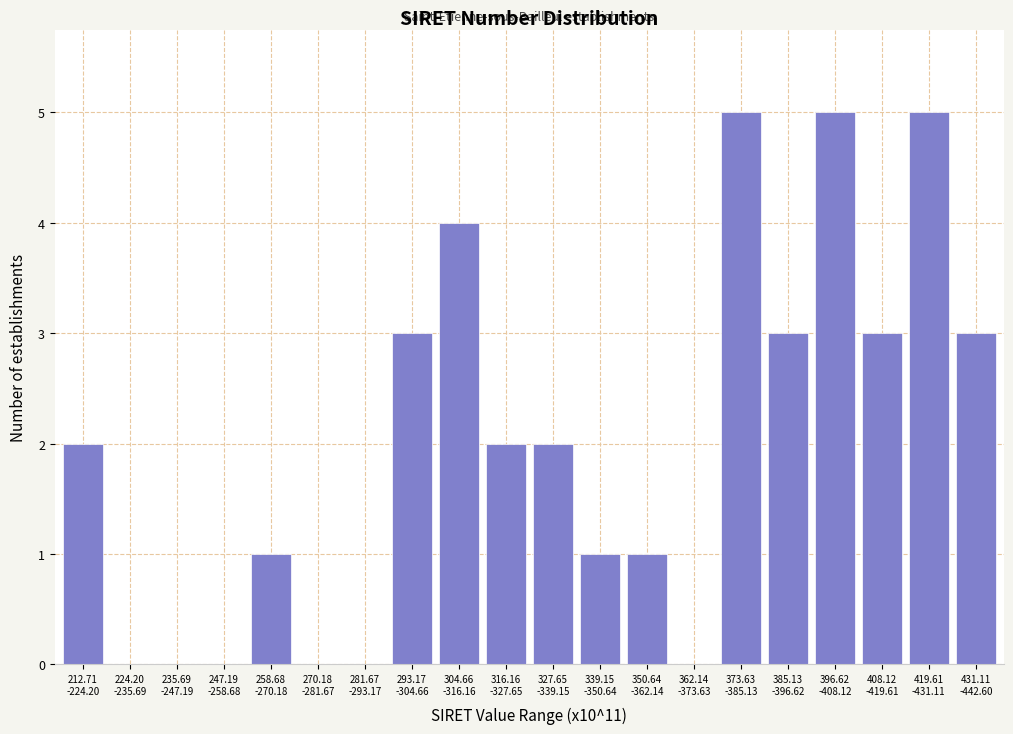

What is the greatest value displayed?

5